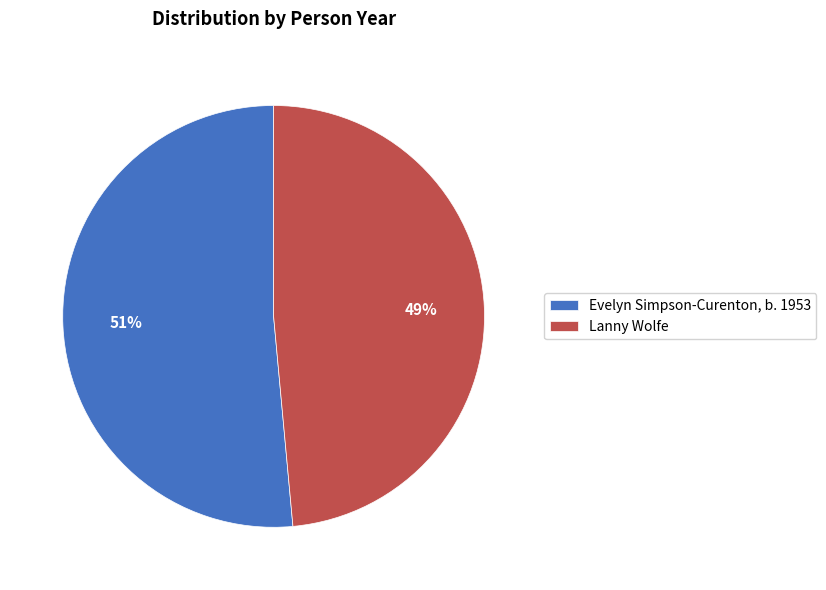

Is the sum of Evelyn Simpson-Curenton, b. 1953 and Lanny Wolfe greater than half?

Yes